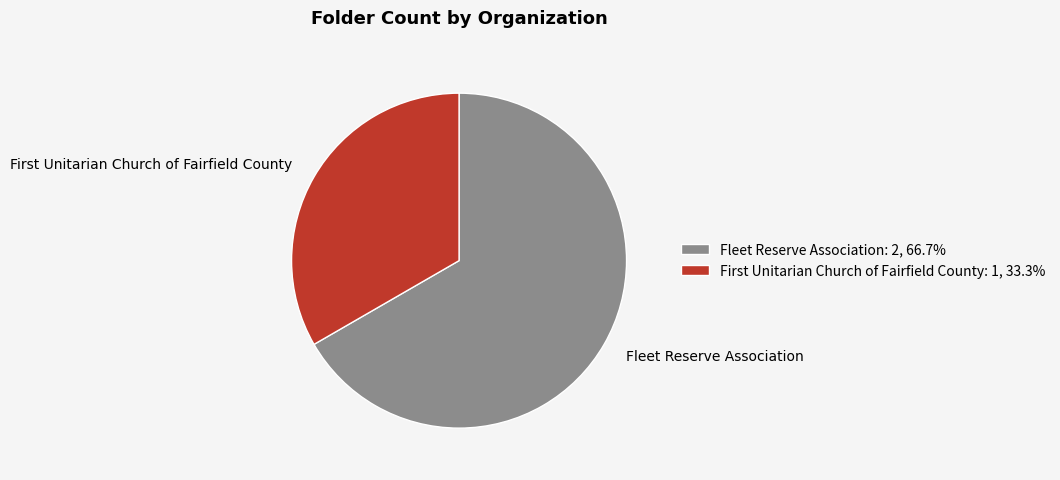

The Fleet Reserve Association slice represents 67% of the pie. True or false?

True